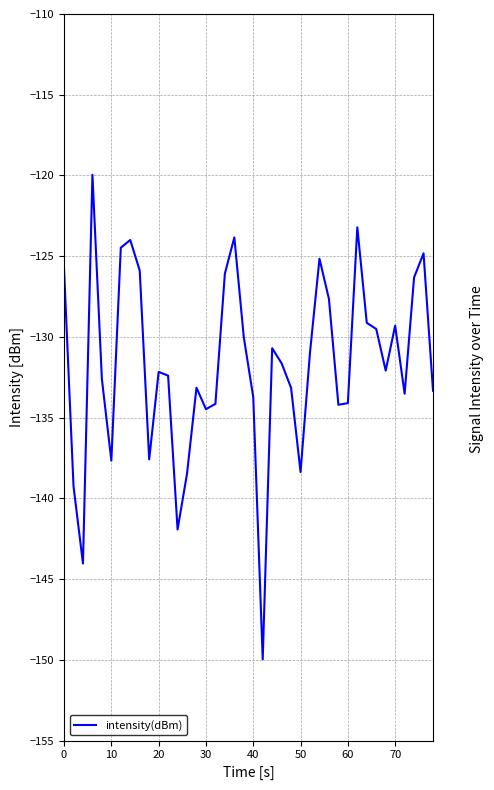

What is the greatest value displayed?

-120.0